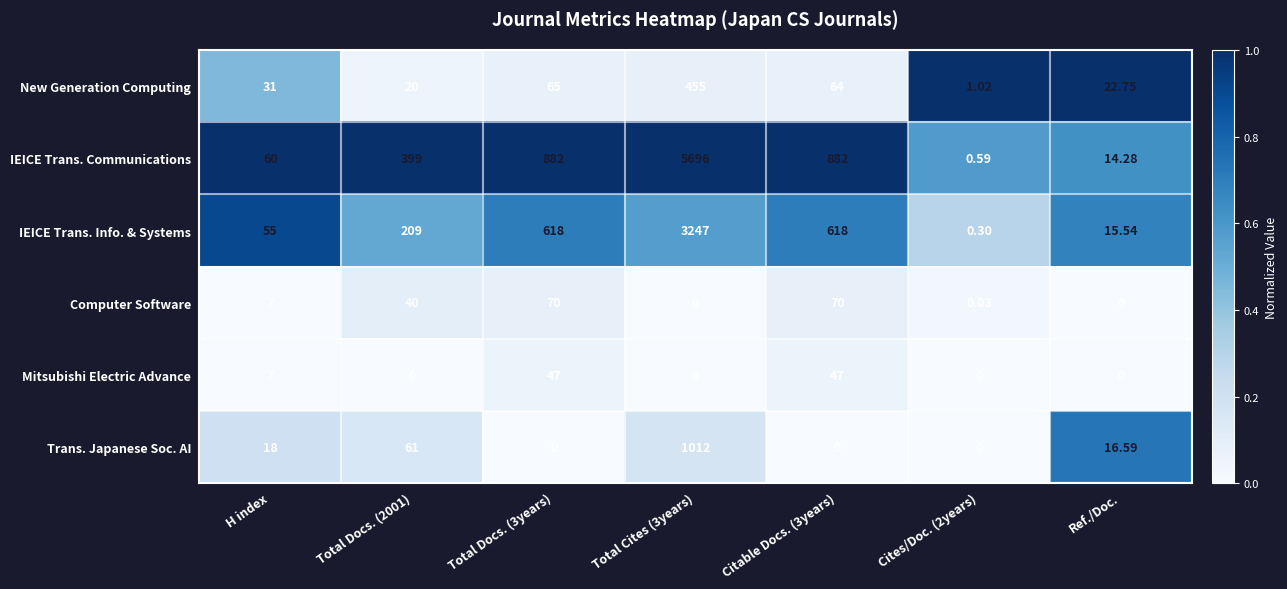

List the series in order of their peak value, lowest first.

Mitsubishi Electric Advance, Computer Software, New Generation Computing, Trans. Japanese Soc. AI, IEICE Trans. Info. & Systems, IEICE Trans. Communications